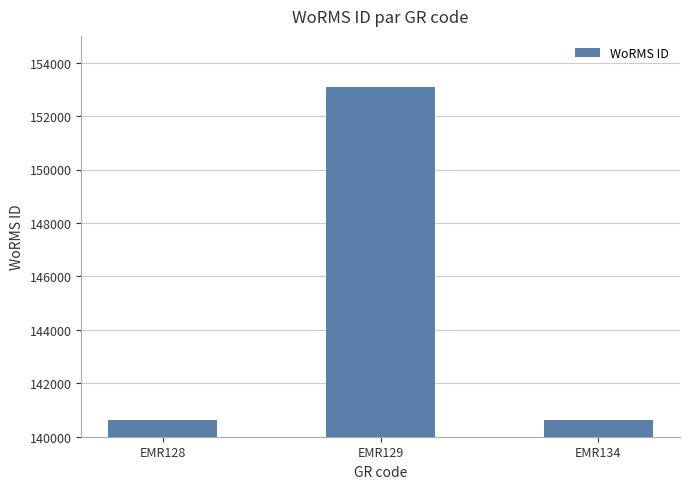

What is the greatest value displayed?

153087